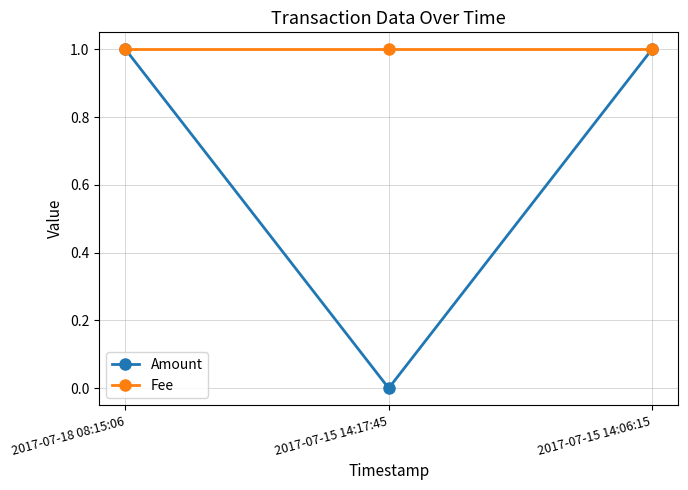

How many categories are shown in the chart?

3